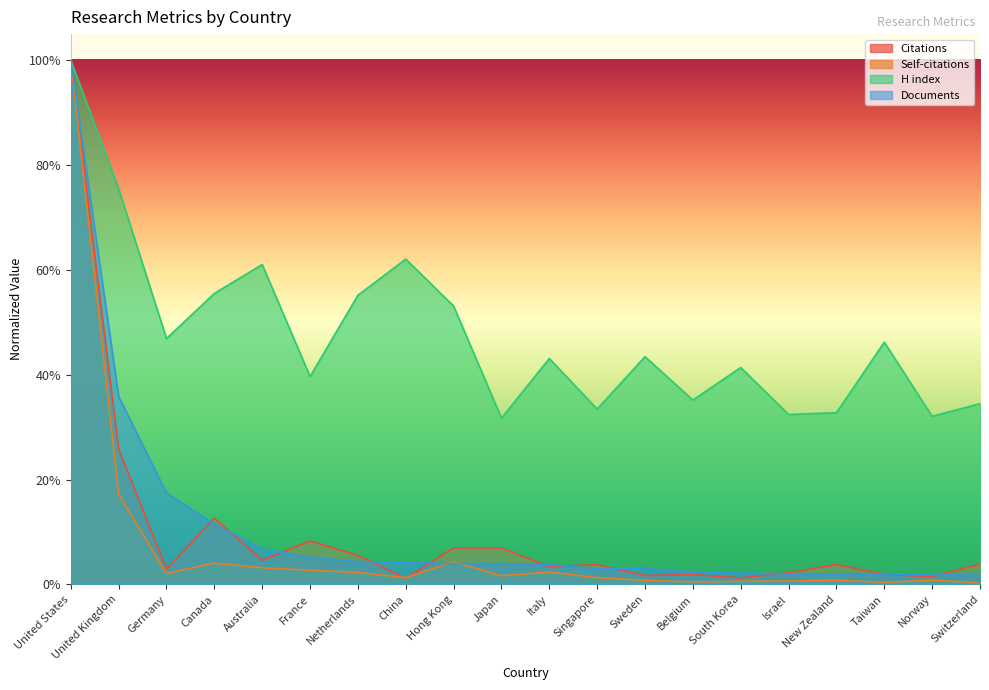

Is it true that Documents equals 0.1 at Australia?

True